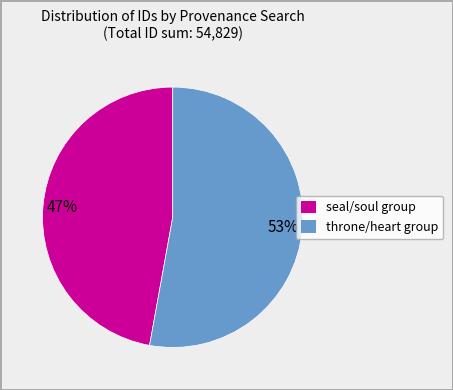

To the nearest percent, what is the average slice percentage?

50%